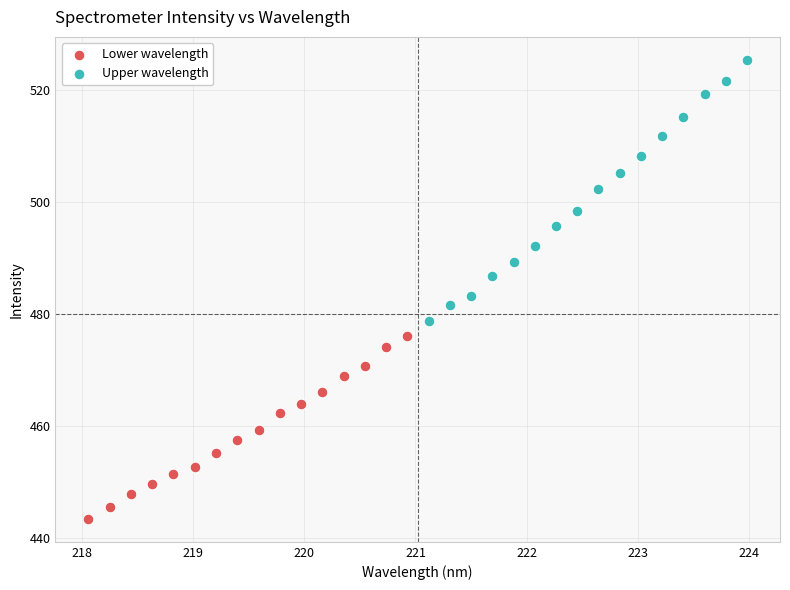

Which series has the widest spread of Y values?

Upper wavelength